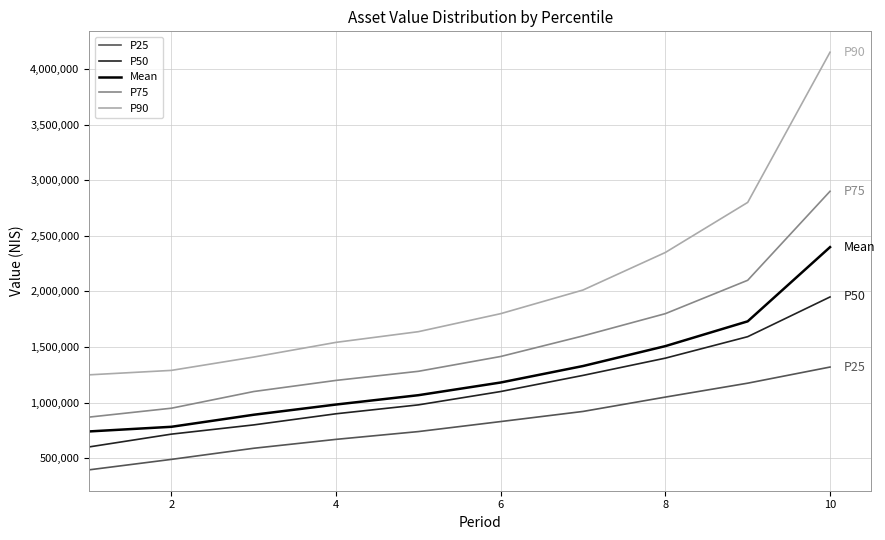

Which series has the largest total across all categories?

P90